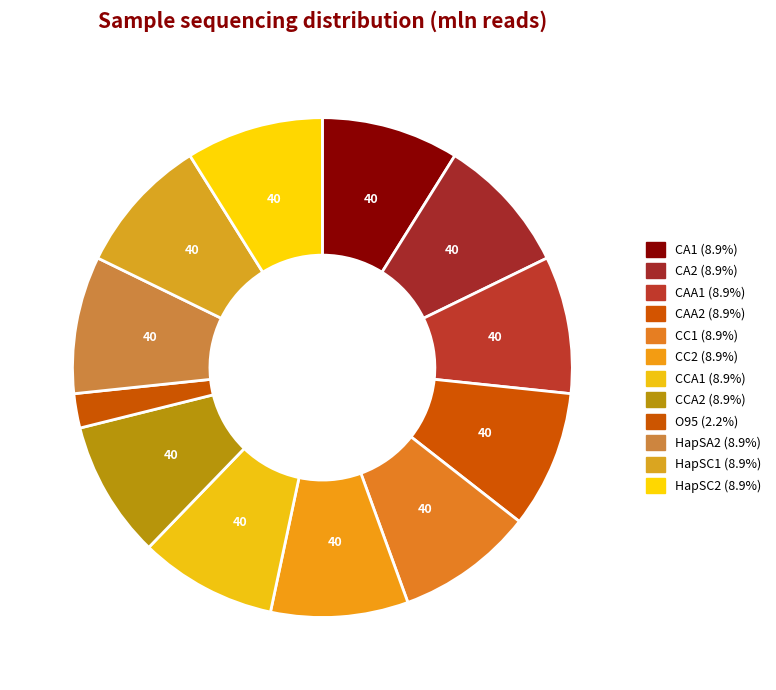

To the nearest percent, what is the average slice percentage?

8%